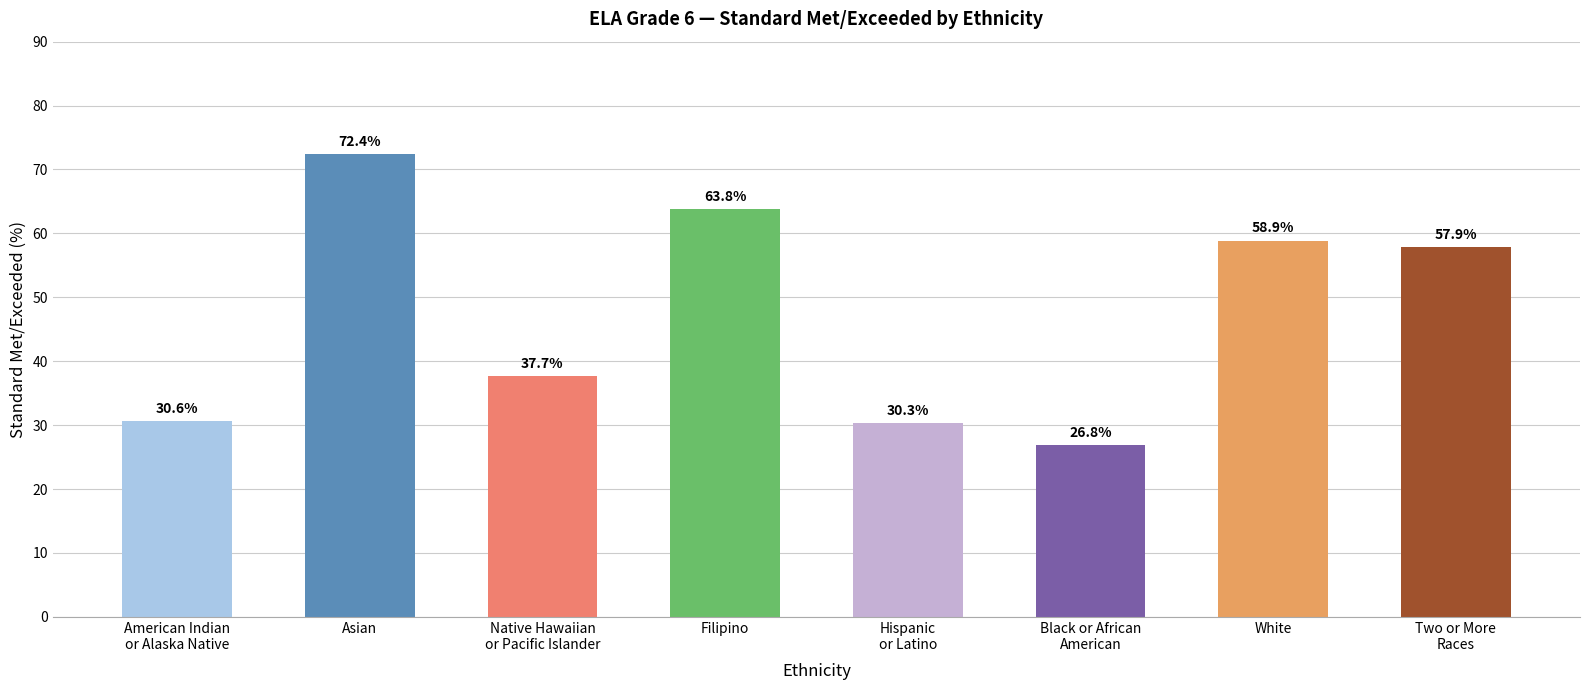

What is the ratio of the value at Native Hawaiian
or Pacific Islander to the value at Filipino?

0.6